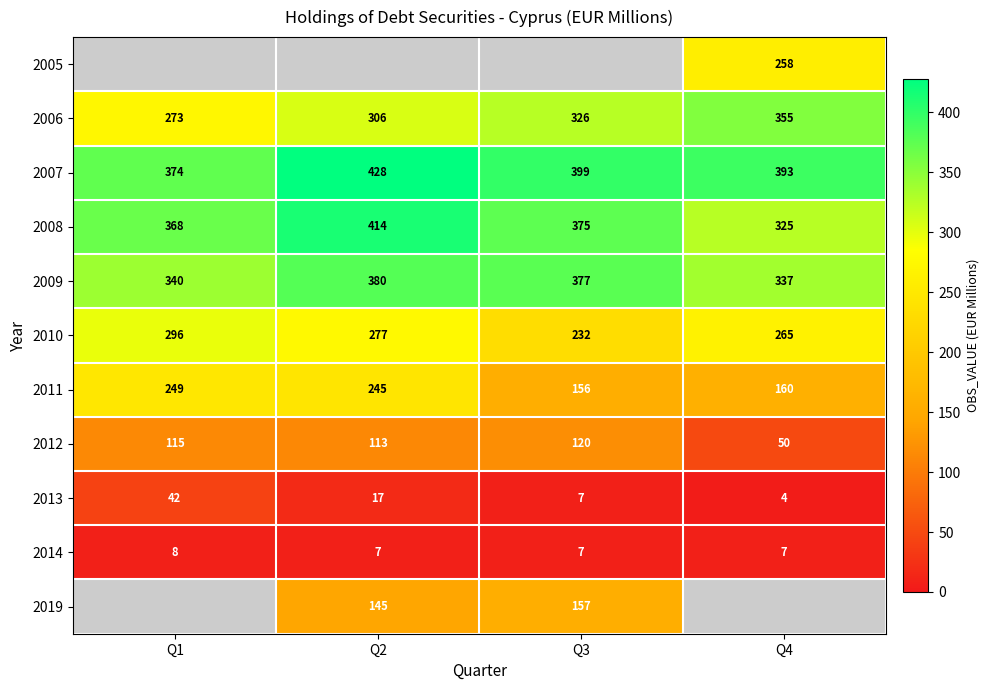

What value does the 2009 series have at Q2, to the nearest 5?

380